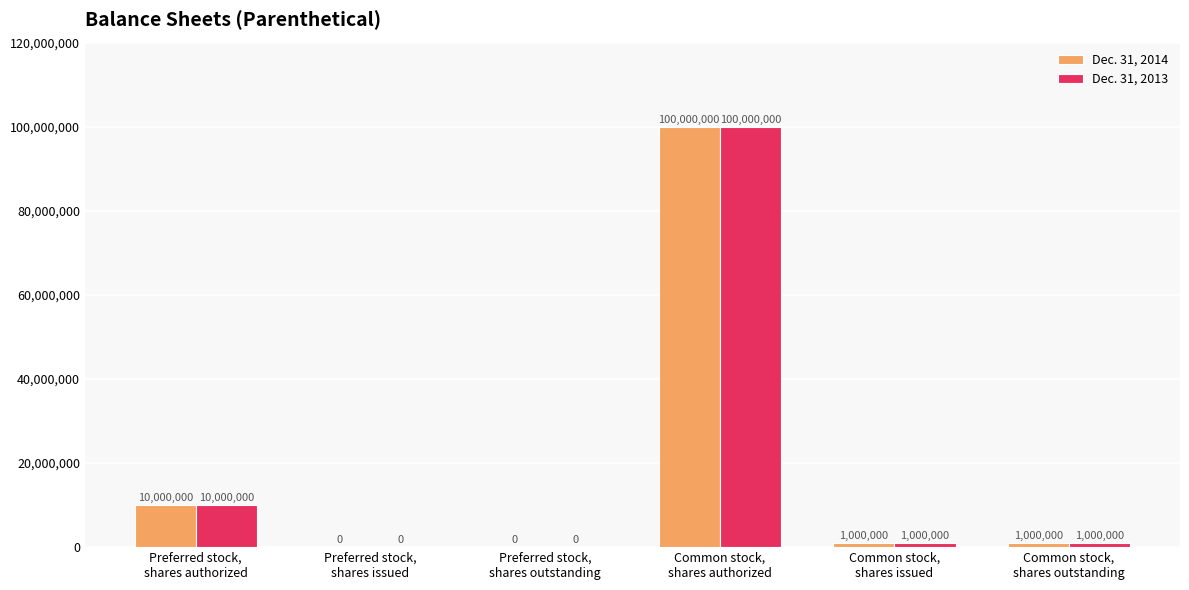

What is the total value across all series at Common stock,
shares outstanding?

2000000